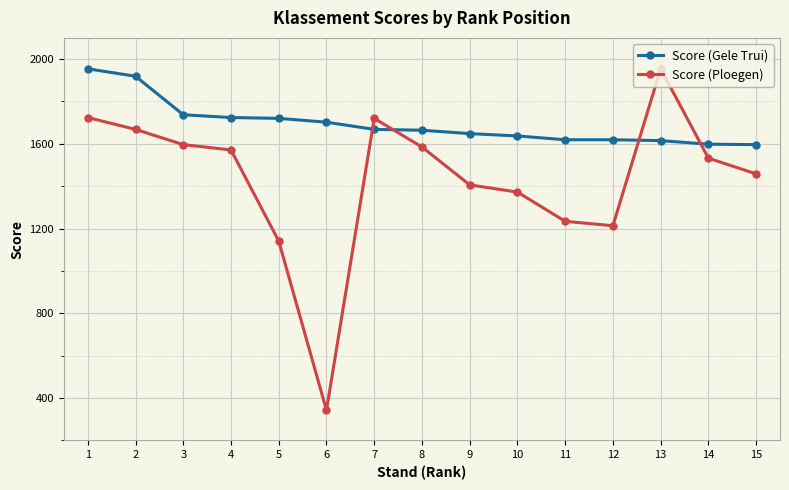

What is the minimum value shown in the chart?

342